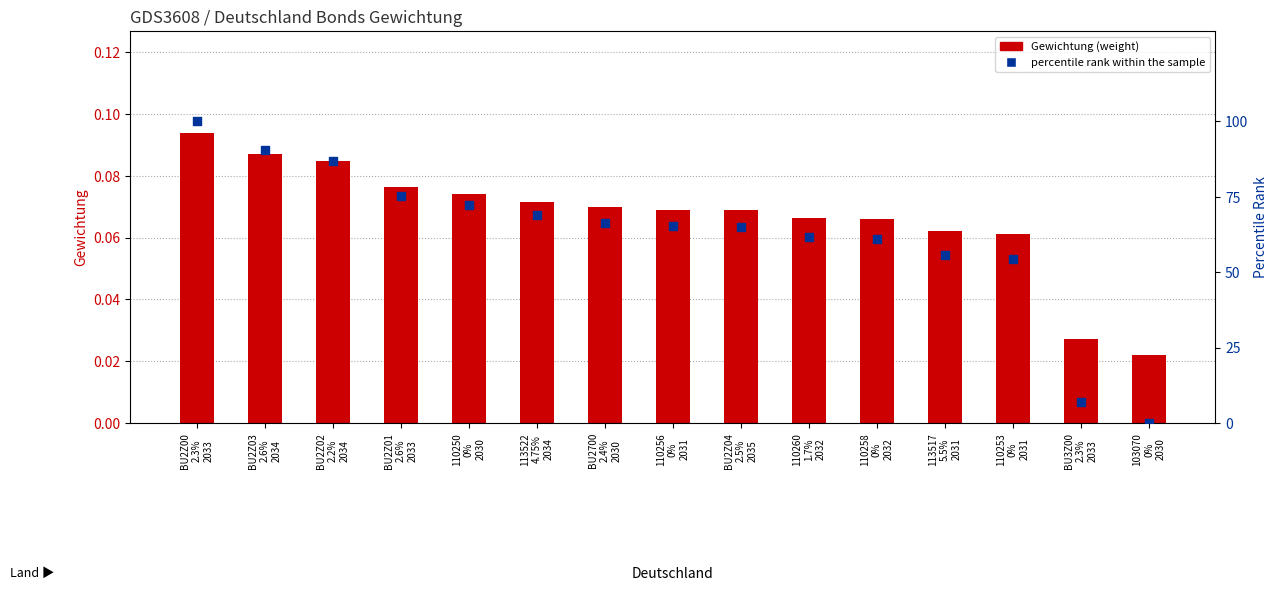

Which series has the largest total across all categories?

percentile rank within the sample